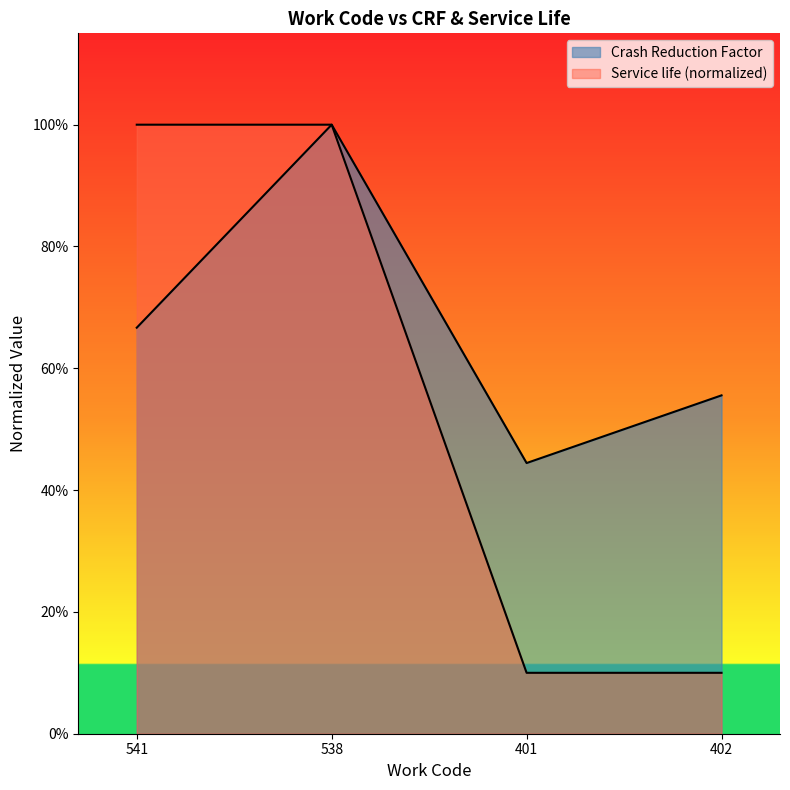

What is the difference between the maximum and minimum values in the Crash Reduction Factor series?

0.6